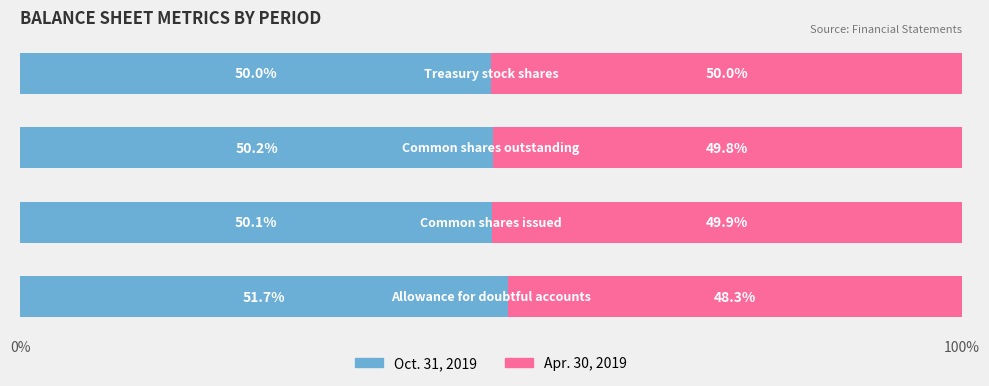

What is the sum of all Oct. 31, 2019 values?

202.0